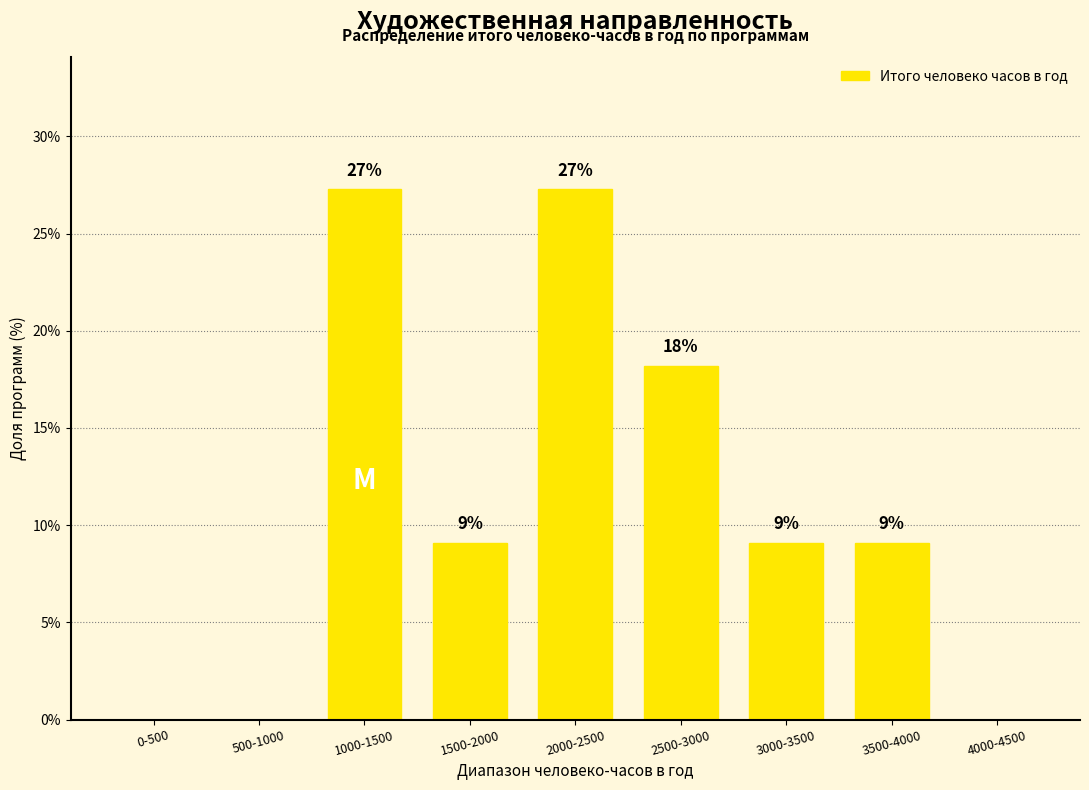

Are the bars horizontal?

No